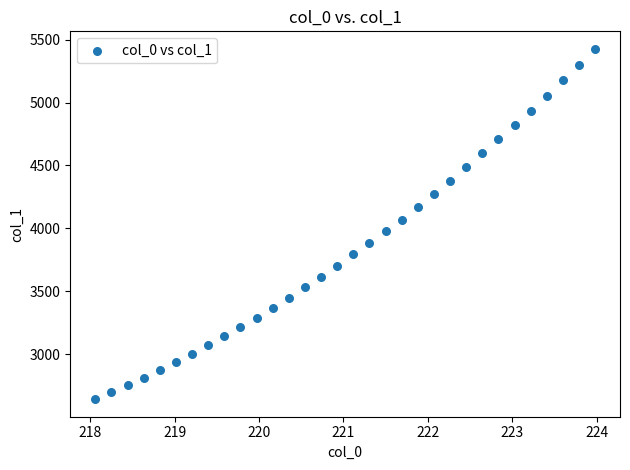

What is the range of X values (max minus min)?

5.9